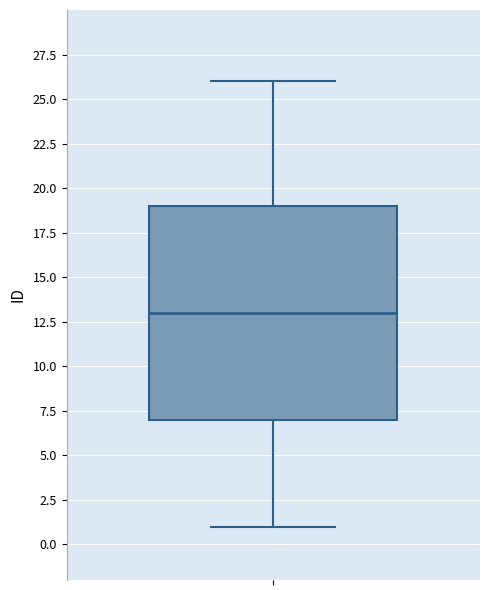

Transcribe this box plot: give where the median line is, the range the box spans, and where the two whiskers end, as read against the y-axis. The values are not printed on the chart, so give them approximately, as read against the axis.

median 13, box 7 to 19, whiskers 1 to 26